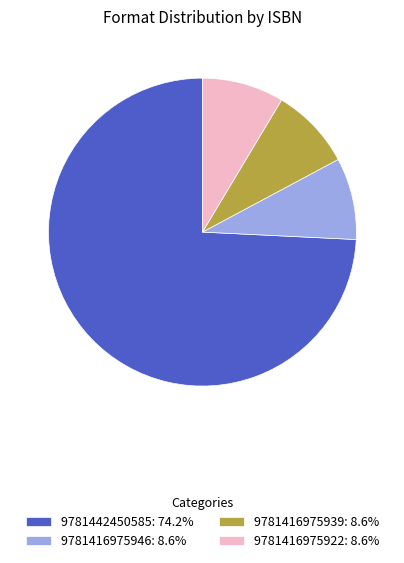

What is the ratio of the value at 9781416975939 to the value at 9781442450585?

0.1